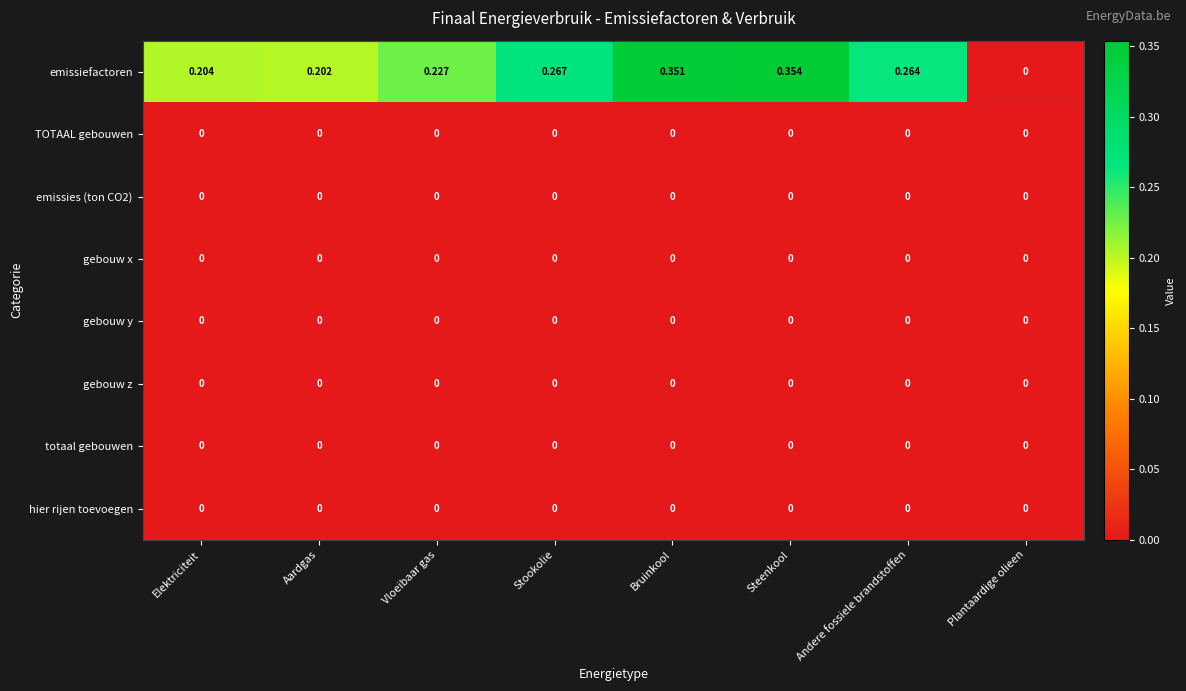

Which series has the largest total across all categories?

emissiefactoren